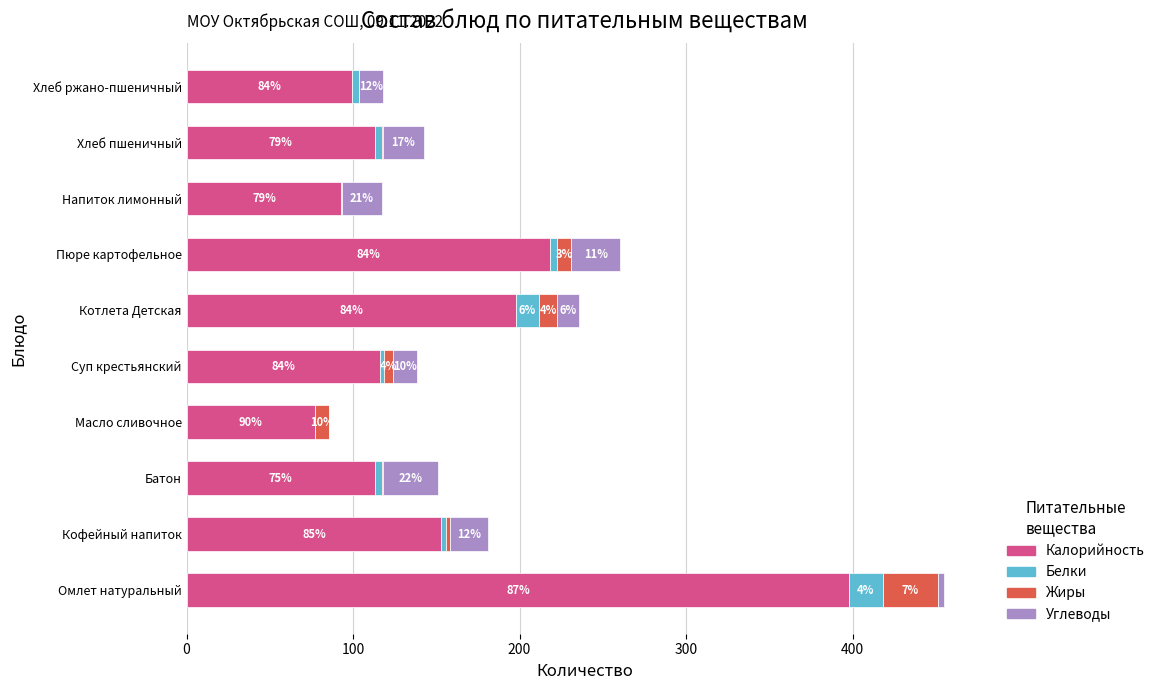

What is the sum of all Белки values?

56.3